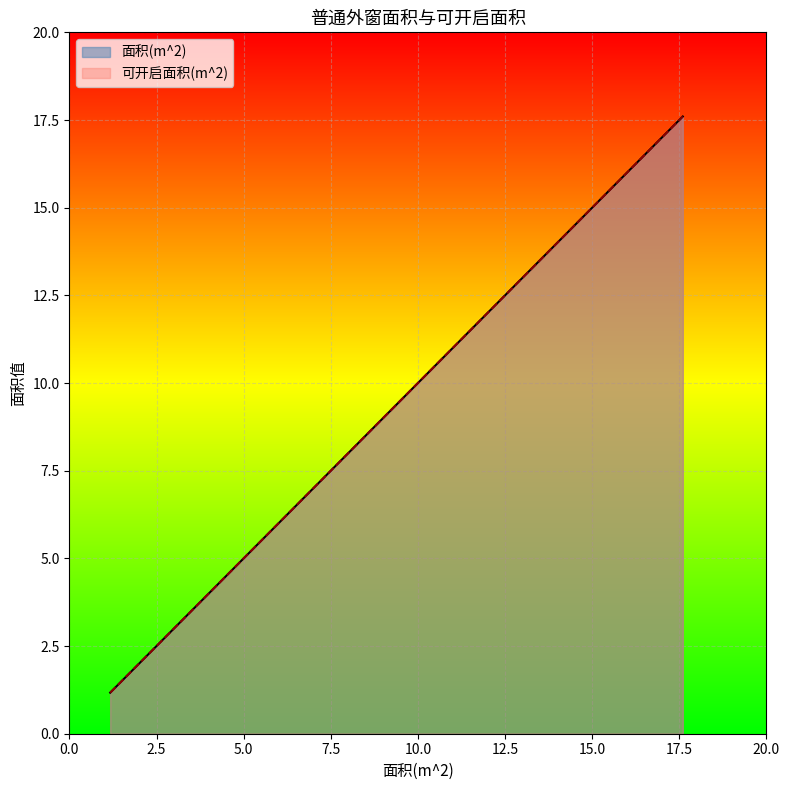

What is the highest value of the 面积(m^2) series?

17.6